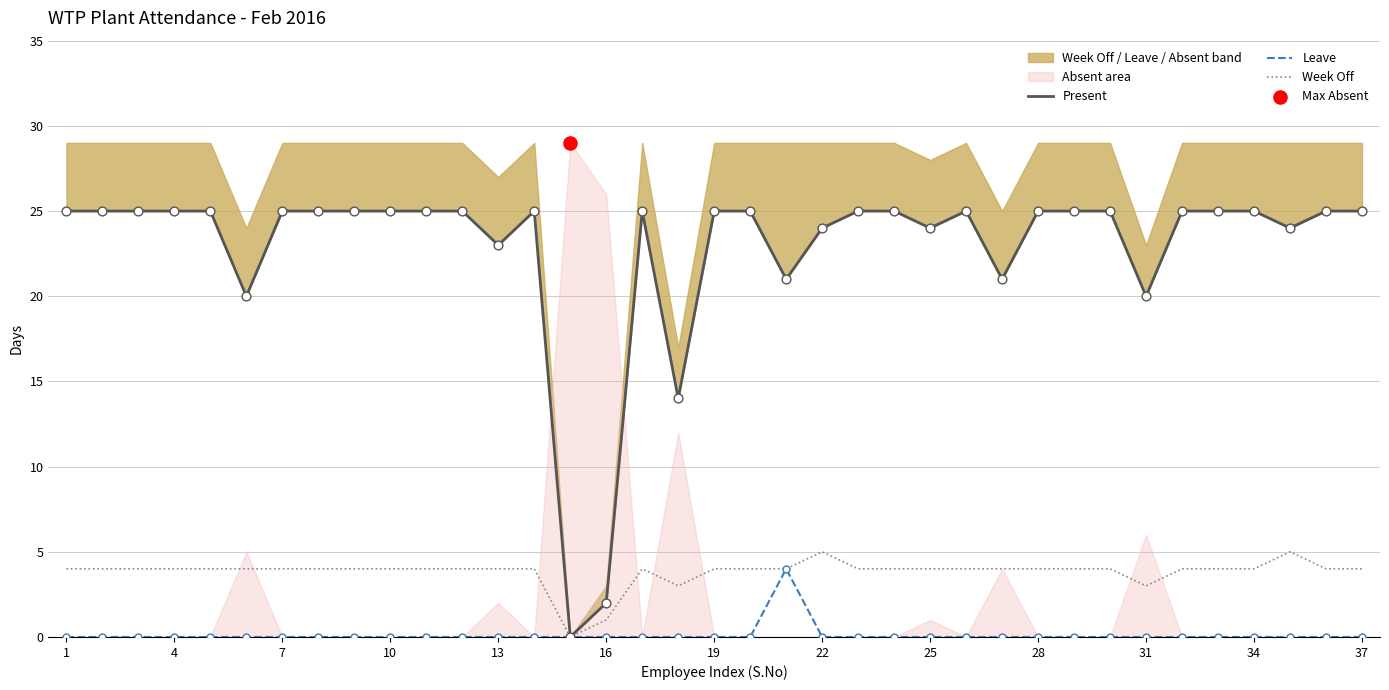

Which series has the widest spread of Y values?

Present